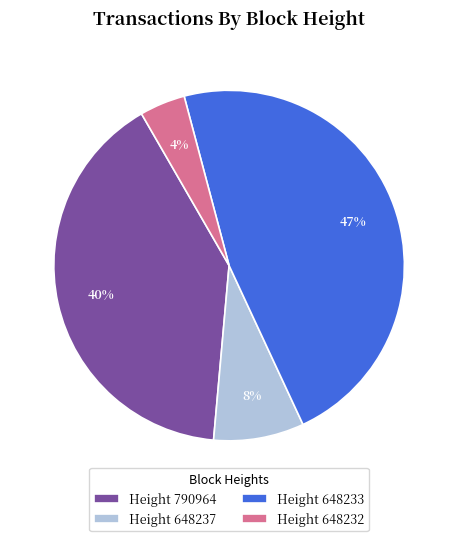

Which slice is the smallest?

Height 648232